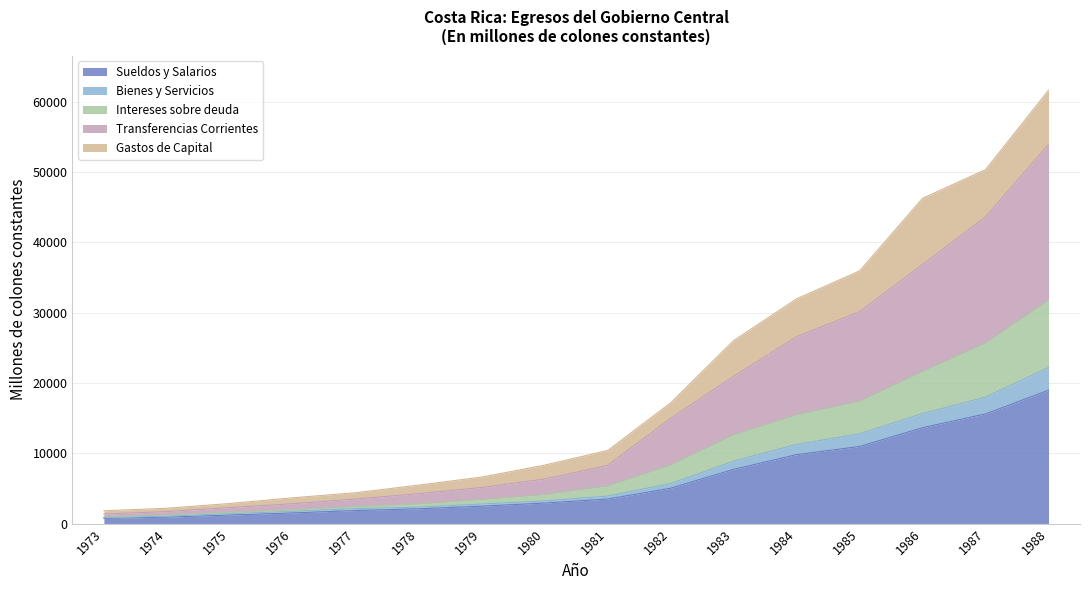

At which label does Intereses sobre deuda reach its minimum?

1973